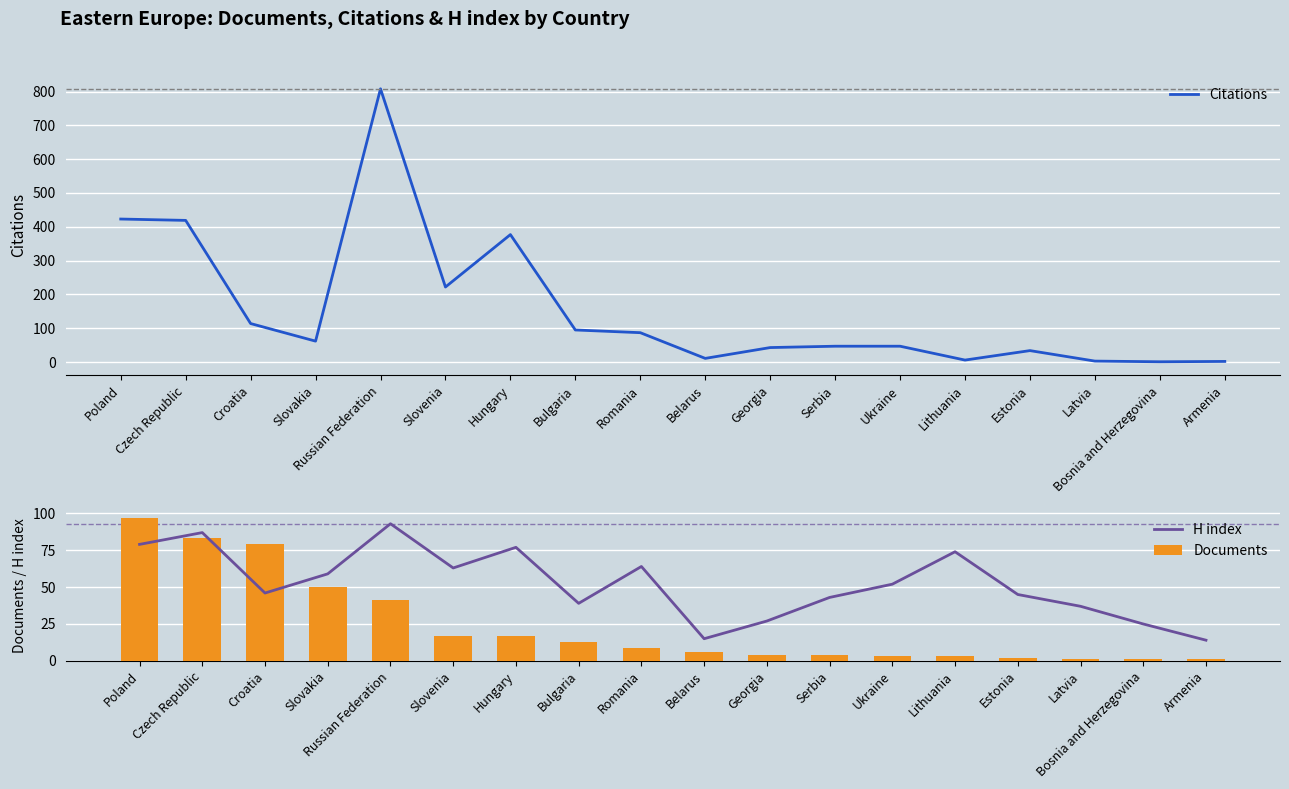

What value does the Documents series have at Hungary?

17